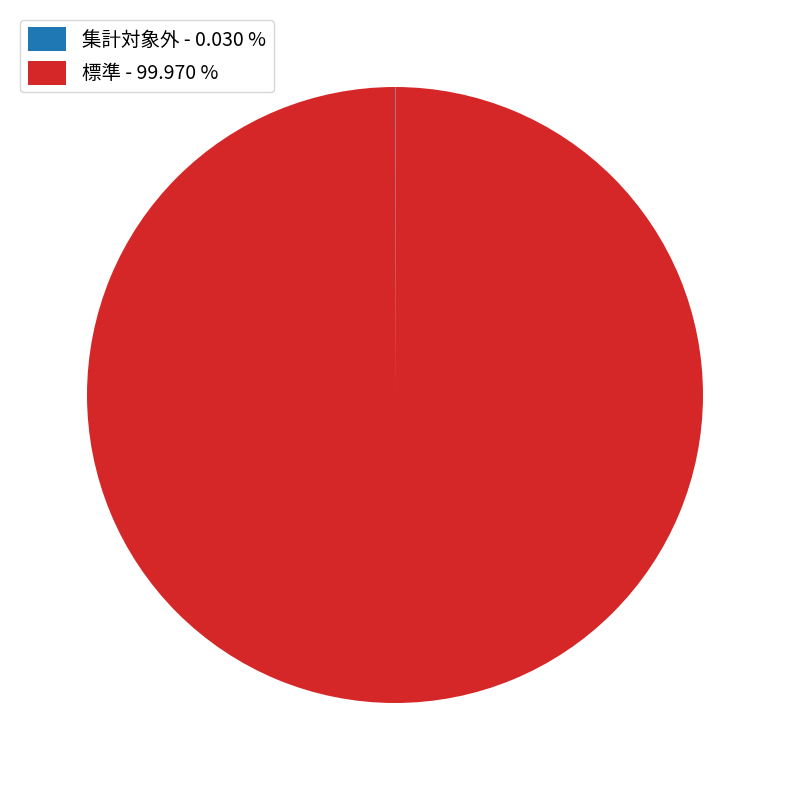

Does 標準 - 99.970 % account for over 50% of the chart?

Yes